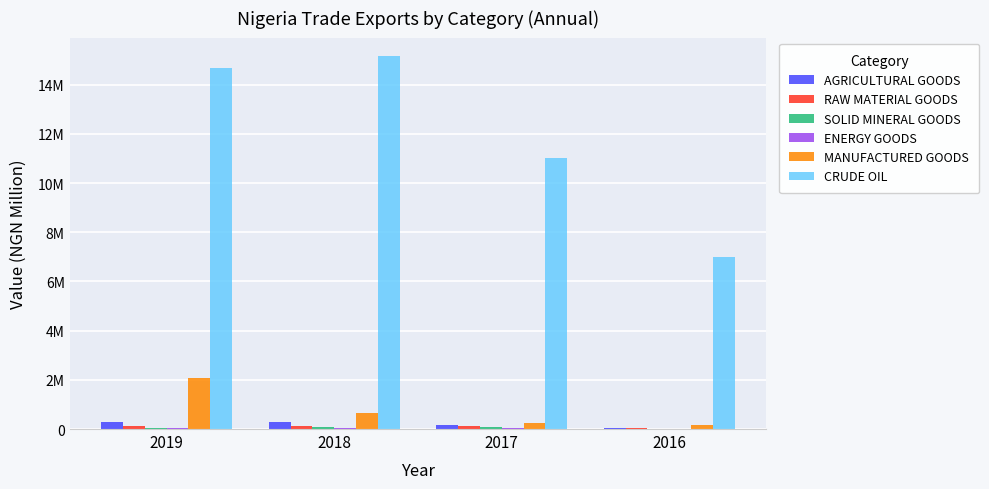

What is the spread (max minus min) of values at 2019?

14665233.5